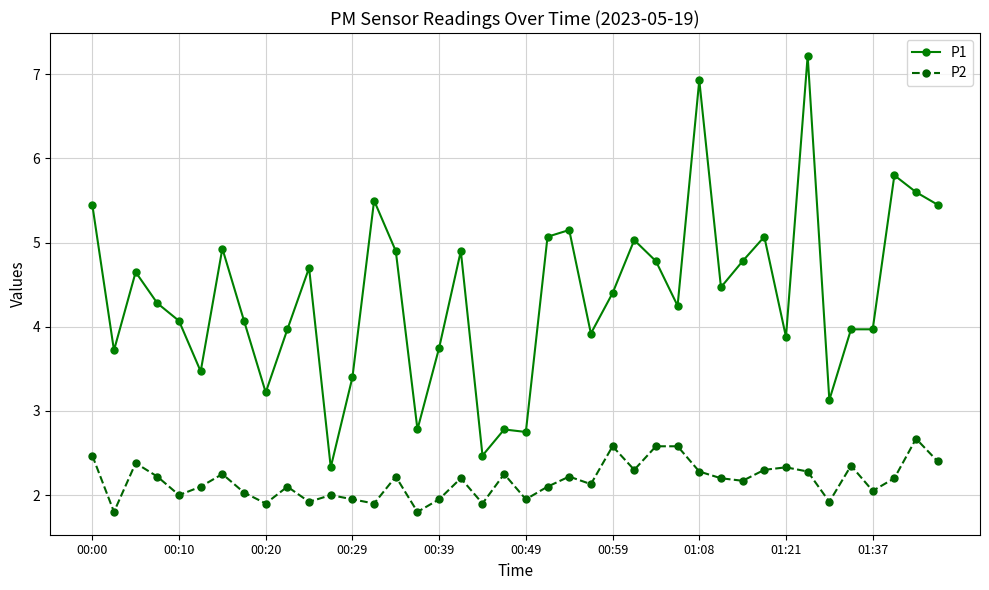

True or false: P1 and P2 intersect in this chart.

False